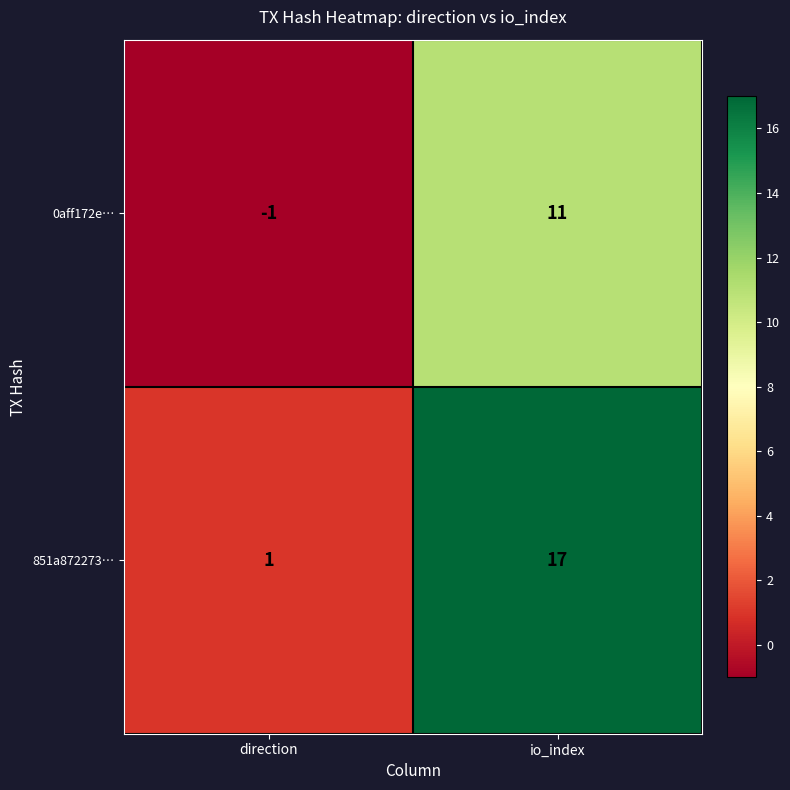

What is the sum of the 0aff172e… values at io_index and direction?

10